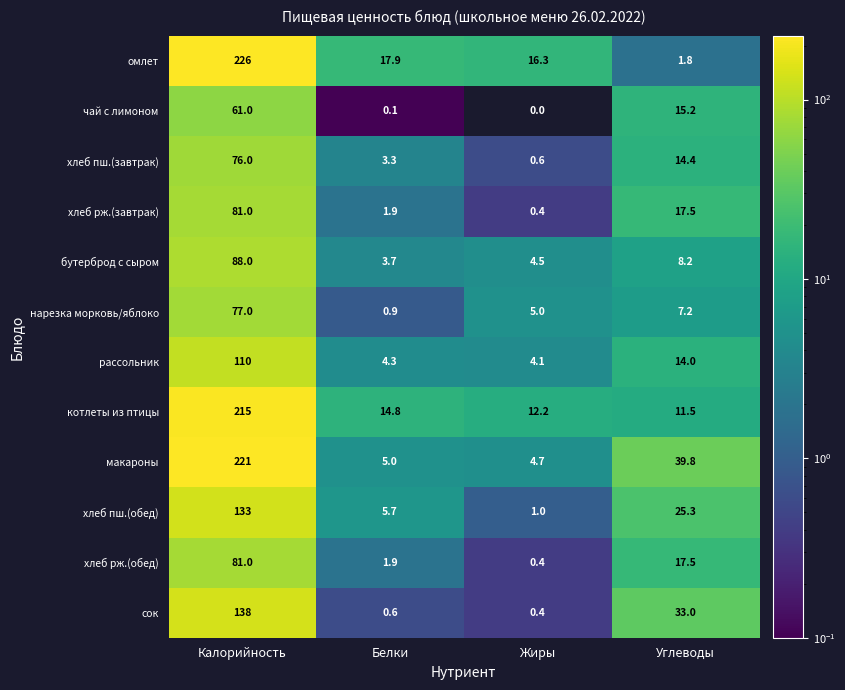

How many data points in хлеб рж.(завтрак) are above 17?

2